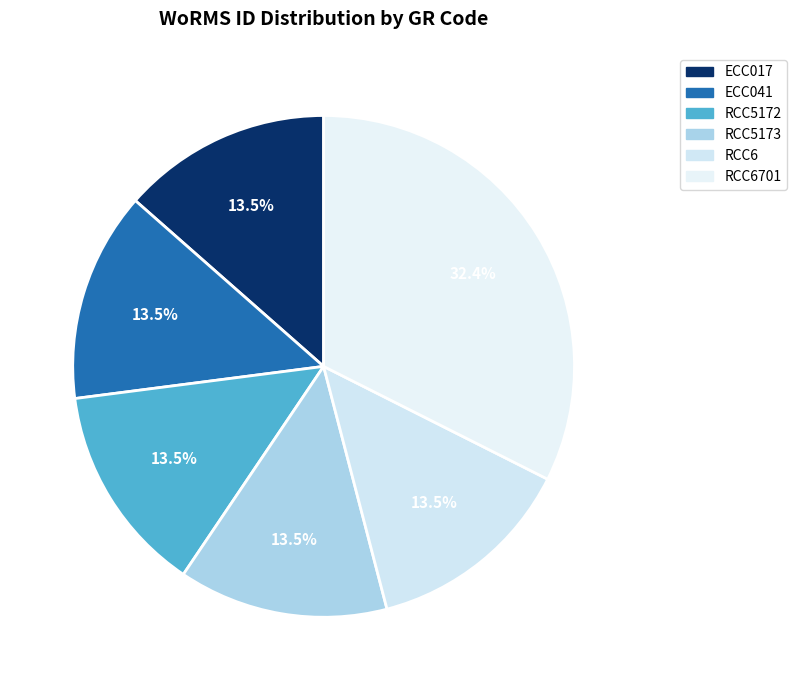

True or false: RCC5172 accounts for 1% of the total.

False